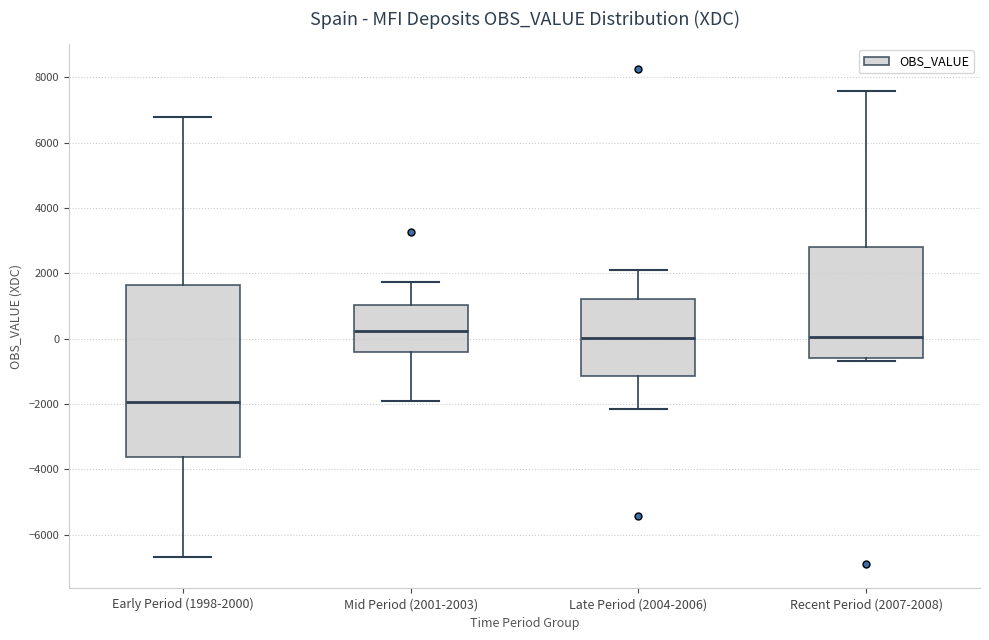

Where does the lower whisker of the box for Late Period (2004-2006) end on the y-axis? The values are not printed on the chart, so give them approximately, as read against the axis.

-2200